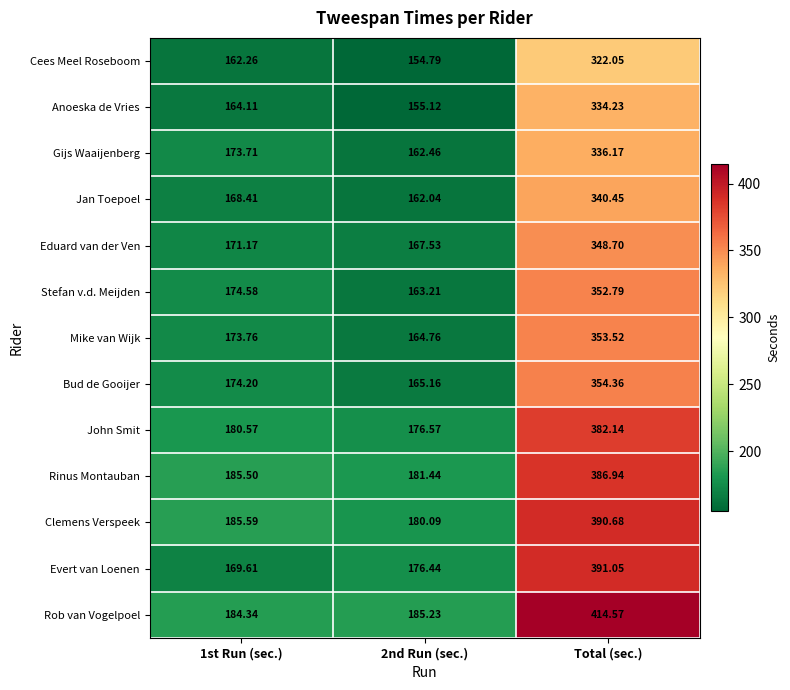

Which series has the widest spread of values?

Rob van Vogelpoel